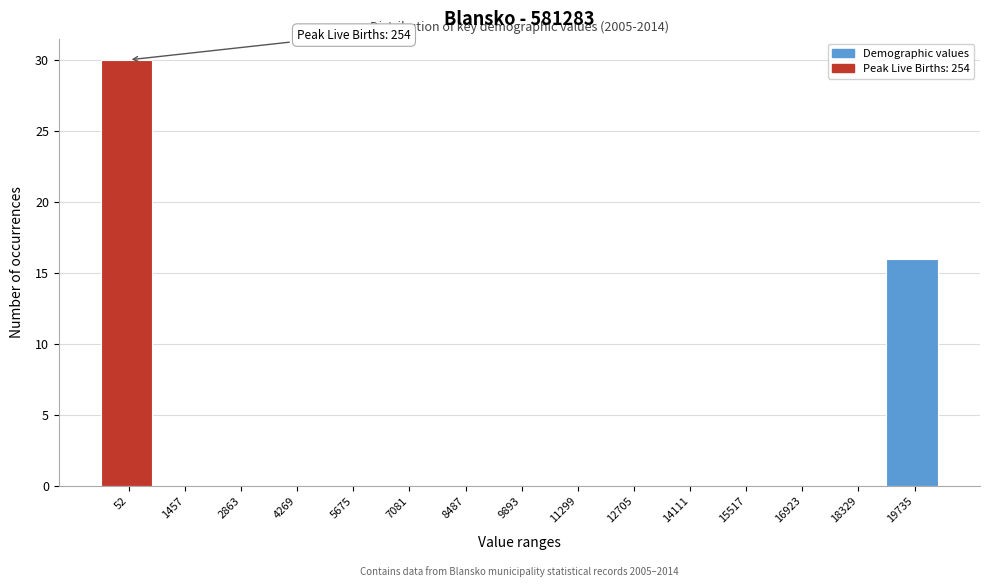

Reading right to left, extract all data points from this chart.

19735=16	18329=0	16923=0	15517=0	14111=0	12705=0	11299=0	9893=0	8487=0	7081=0	5675=0	4269=0	2863=0	1457=0	52=30